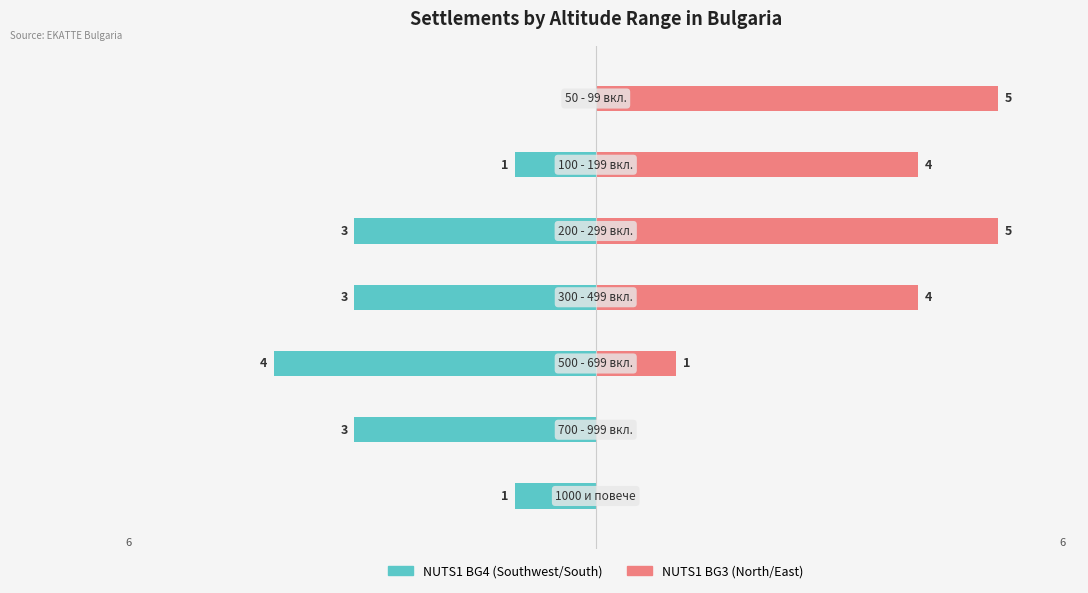

How many bars are there in each group?

2